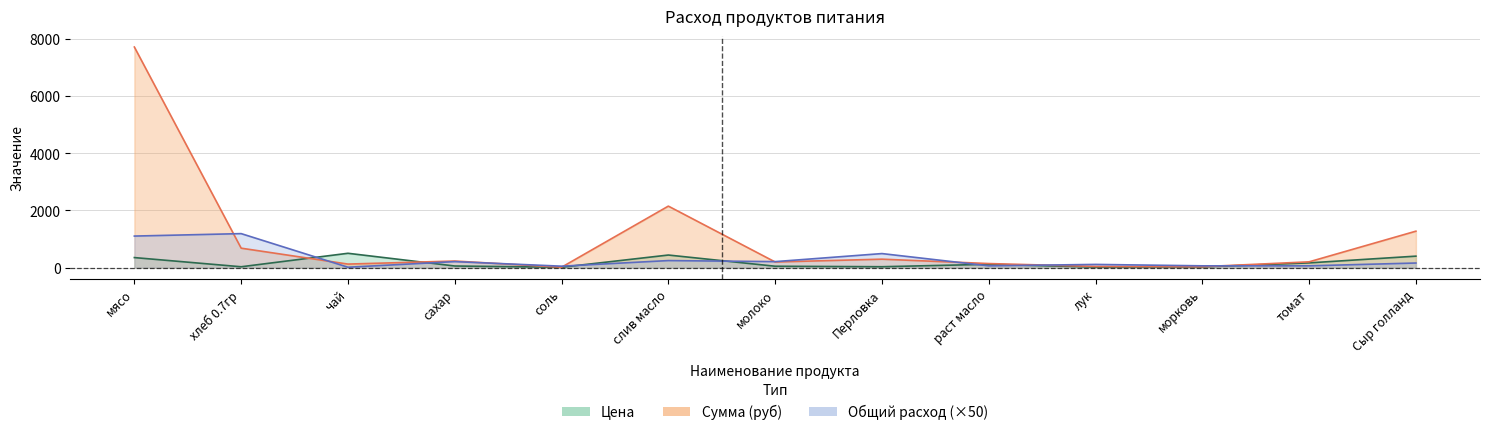

Reading left to right, what are all the values shown in this chart?

Цена: 350.0	28.6	500.0	55.0	12.0	438.9	47.0	30.0	115.0	18.0	25.0	164.3	400.0
Сумма: 7717.5	679.0	122.5	229.1	11.8	2150.6	195.8	294.0	140.9	39.7	30.6	201.3	1274.0
Общий расход: 1102.5	1188.2	12.2	208.2	49.0	245.0	208.2	490.0	61.3	110.2	61.3	61.3	159.2